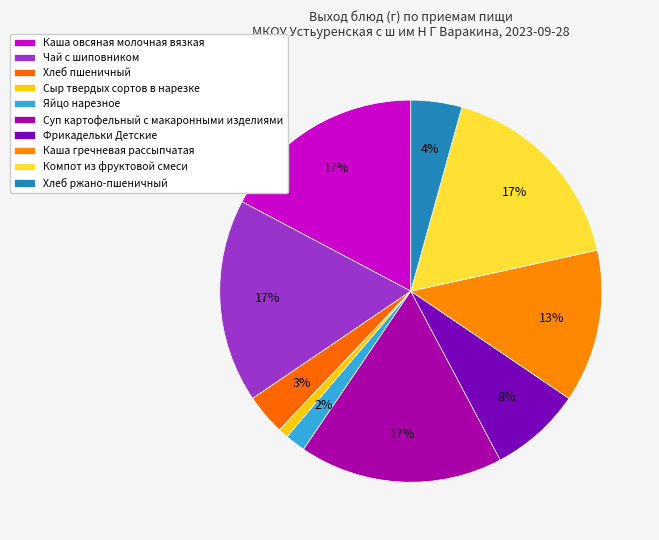

To the nearest percent, what percentage of the pie is Хлеб пшеничный?

3%